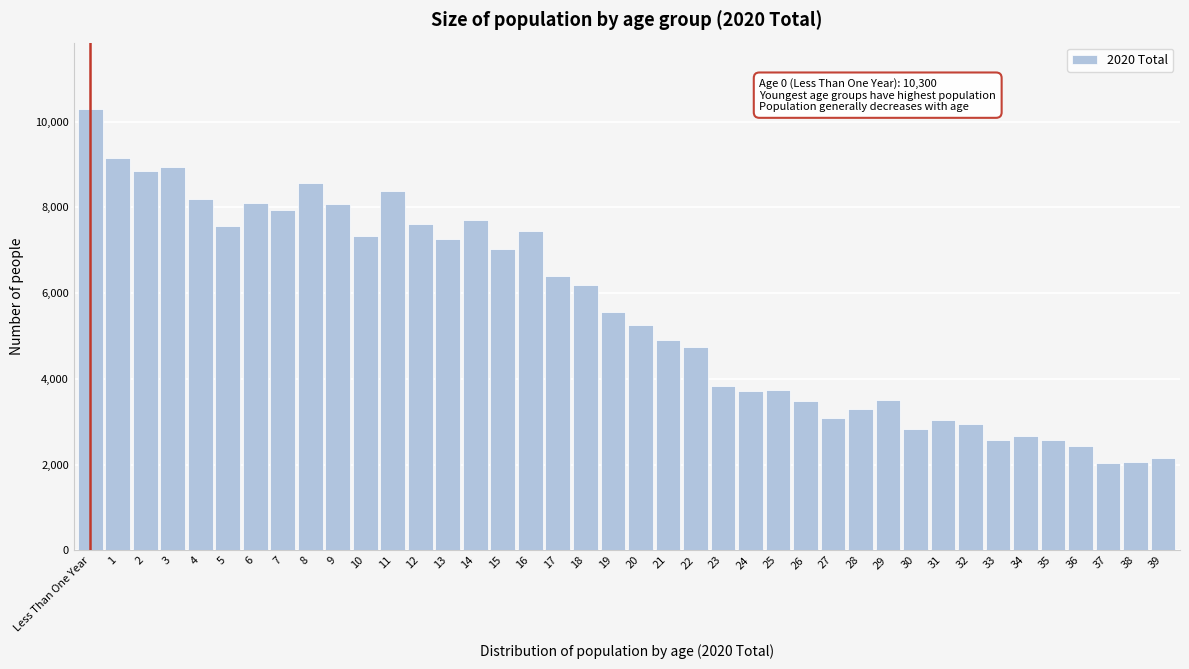

Which category has the highest value across all series?

Less Than One Year